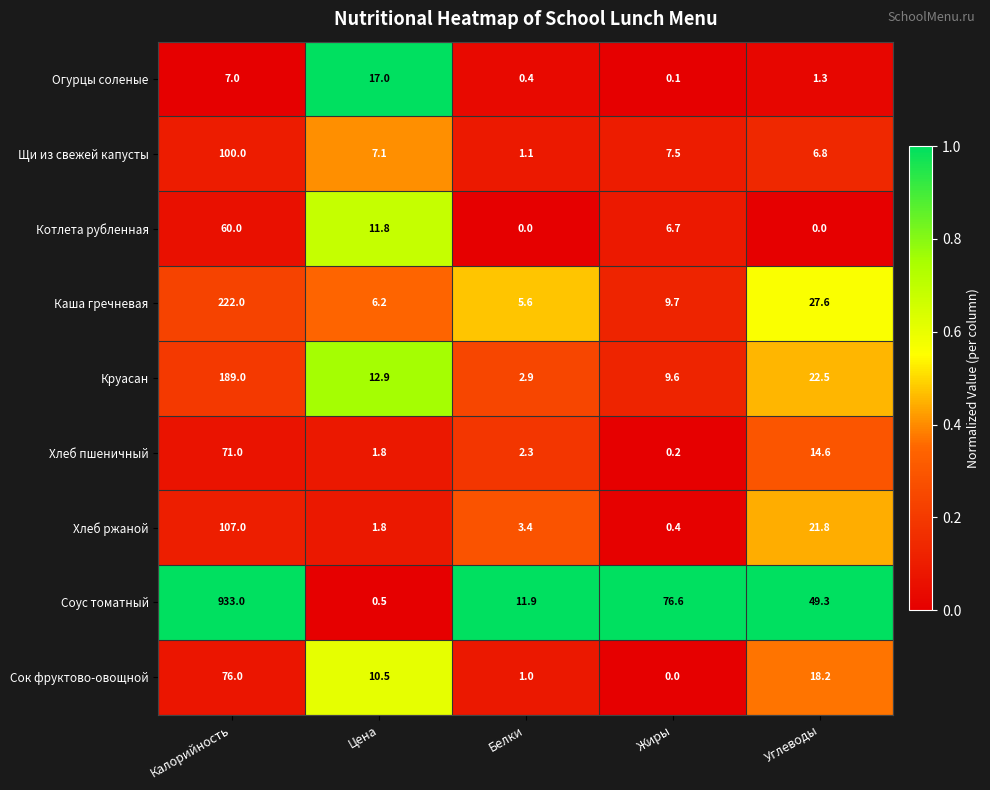

What is the sum of the Хлеб ржаной values at Жиры and Углеводы?

22.2